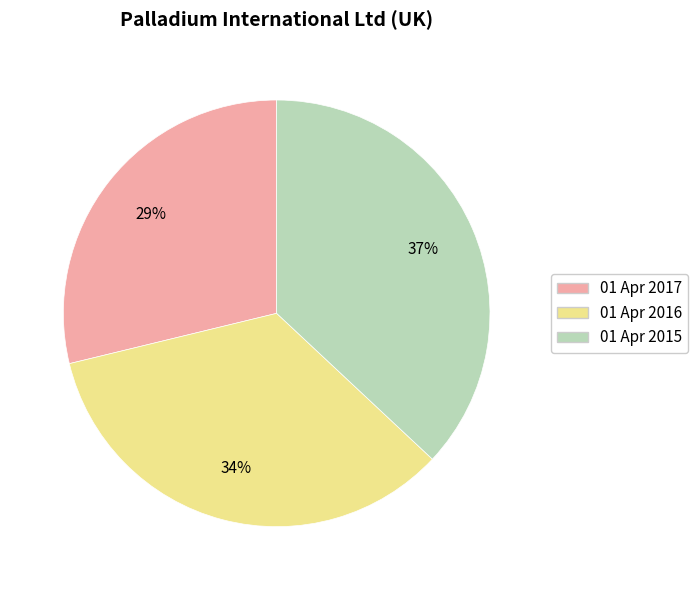

What is the ratio of the value at 01 Apr 2016 to the value at 01 Apr 2015?

0.9